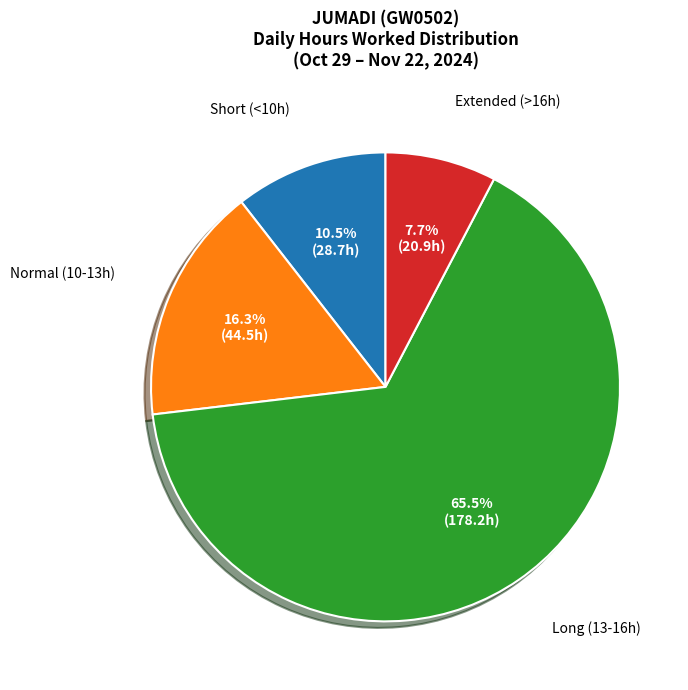

Between Extended (>16h) and Normal (10-13h), which is larger?

Normal (10-13h)